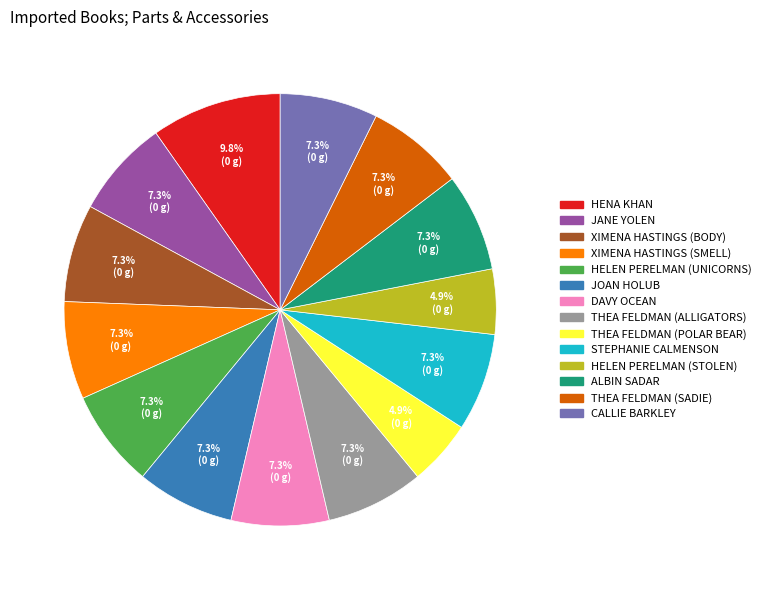

Is there a majority slice in this chart?

No